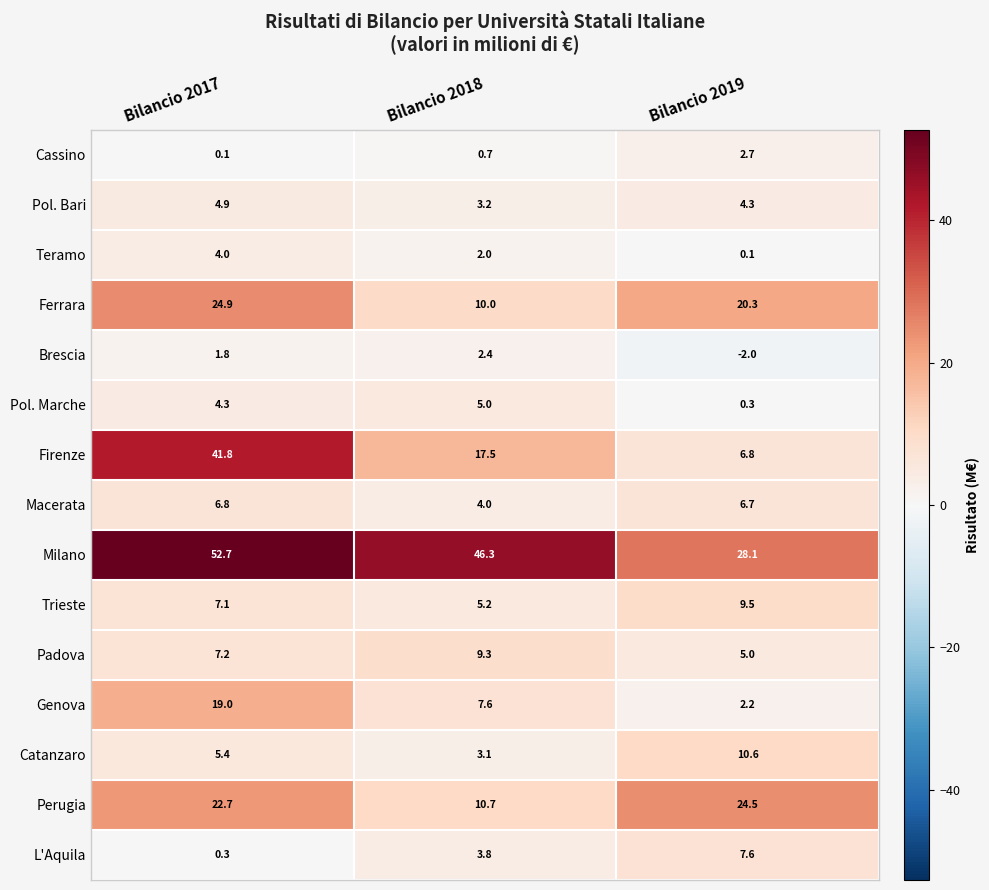

What is the sum of all Milano values?

127.1